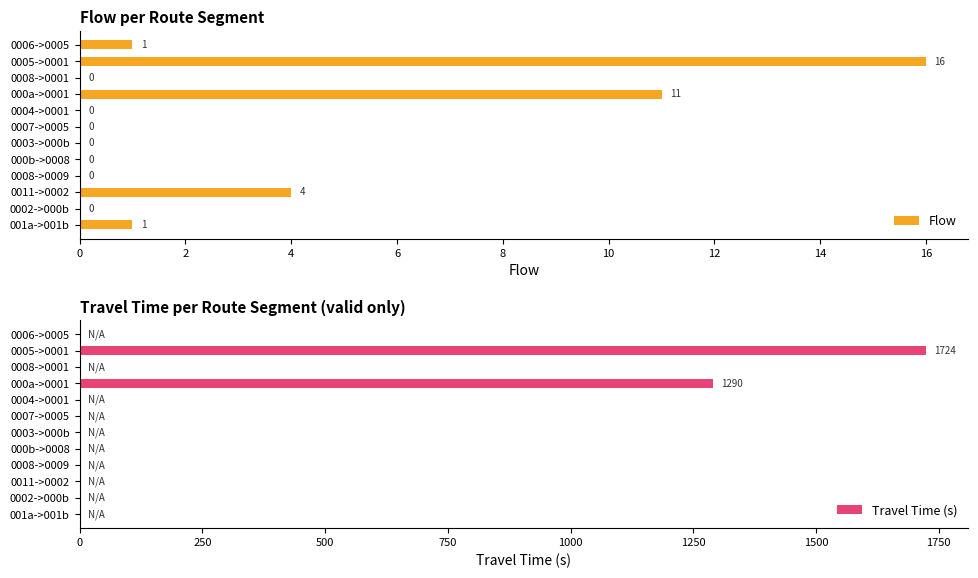

Is it true that Flow equals -11 at 0008->0009?

False